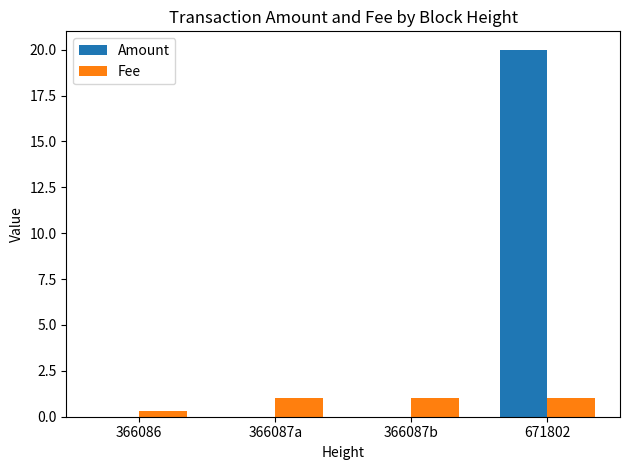

At which label is Fee closest to 0?

366086